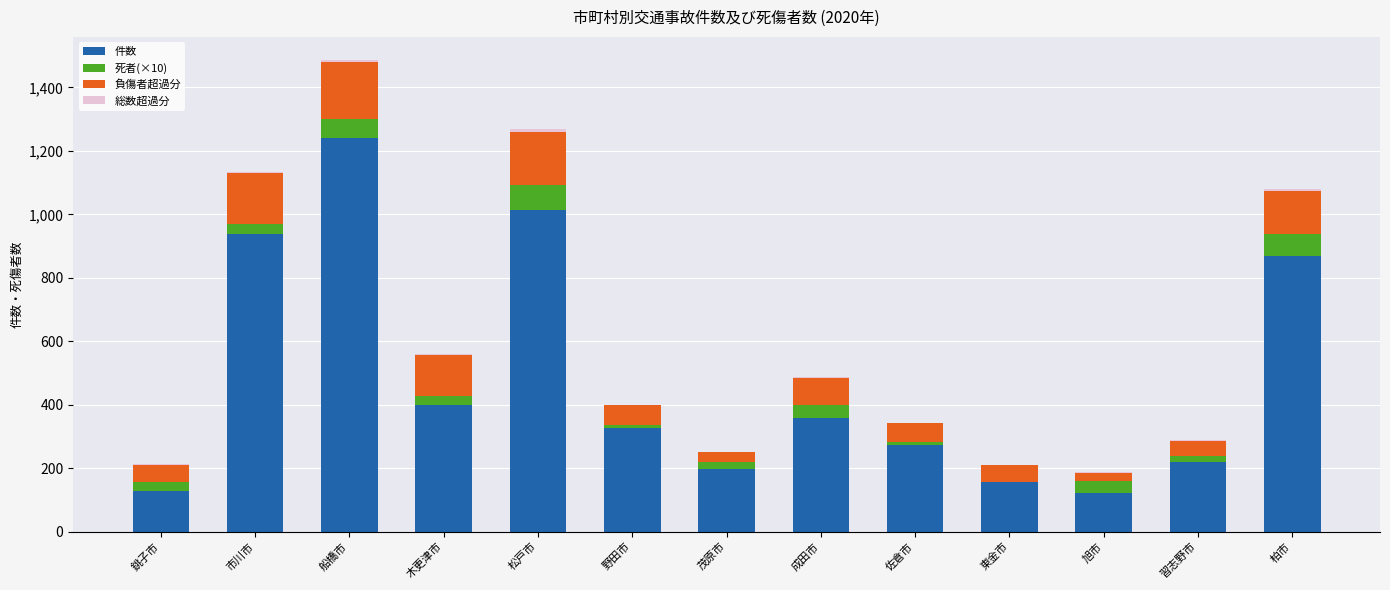

At which category is the sum across all series the highest?

船橋市